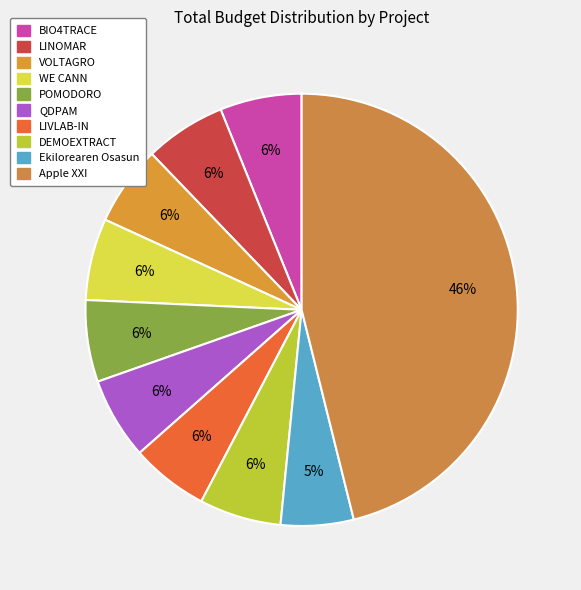

Which has a higher value, POMODORO or BIO4TRACE?

POMODORO